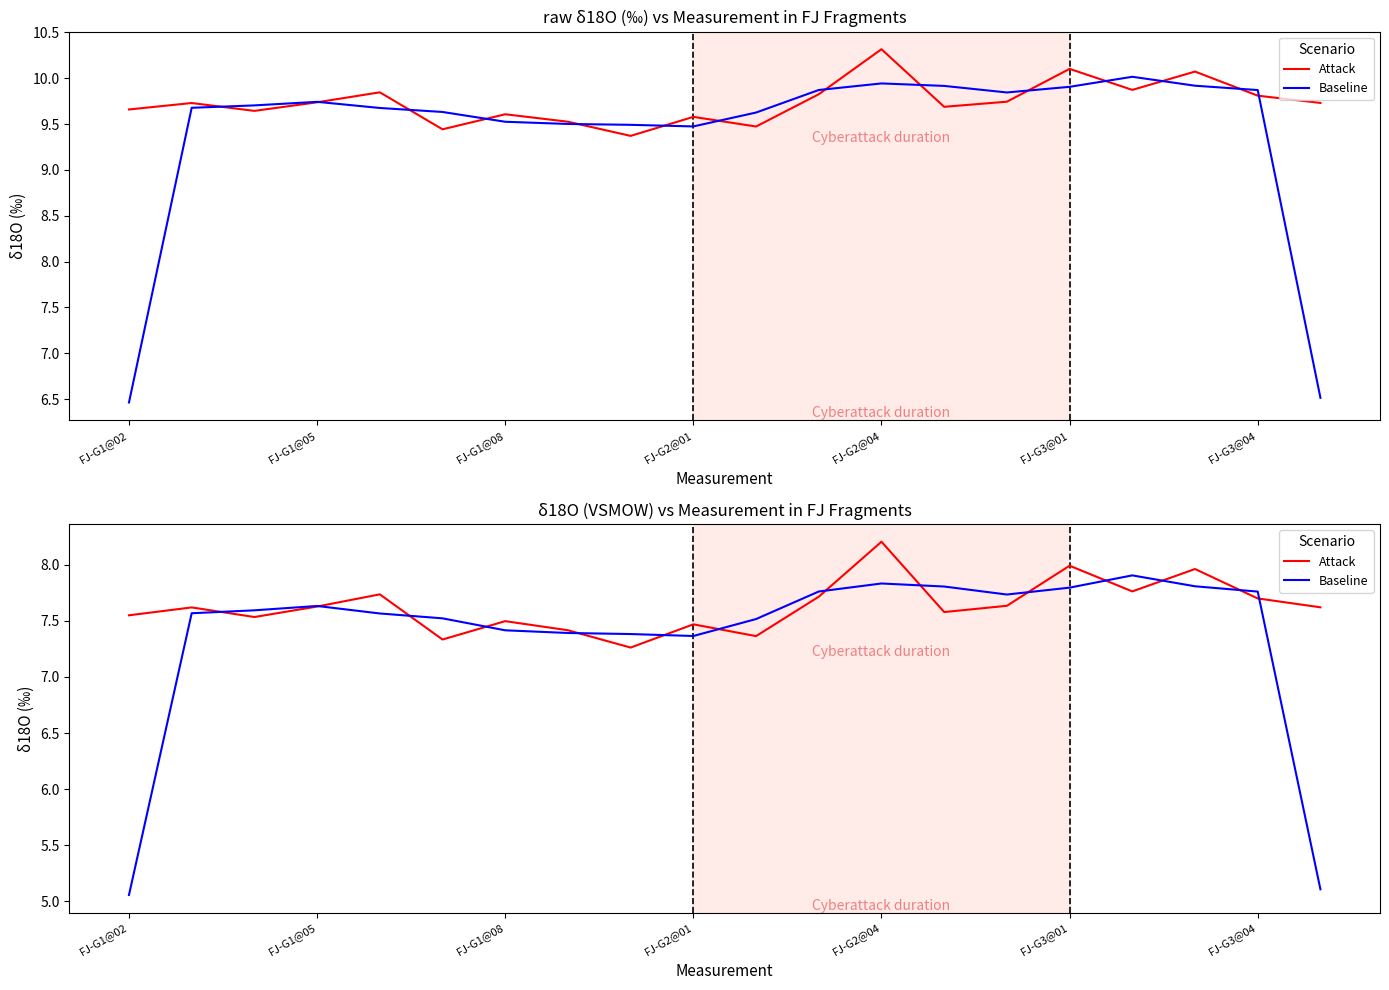

How many data points does each series have?

20